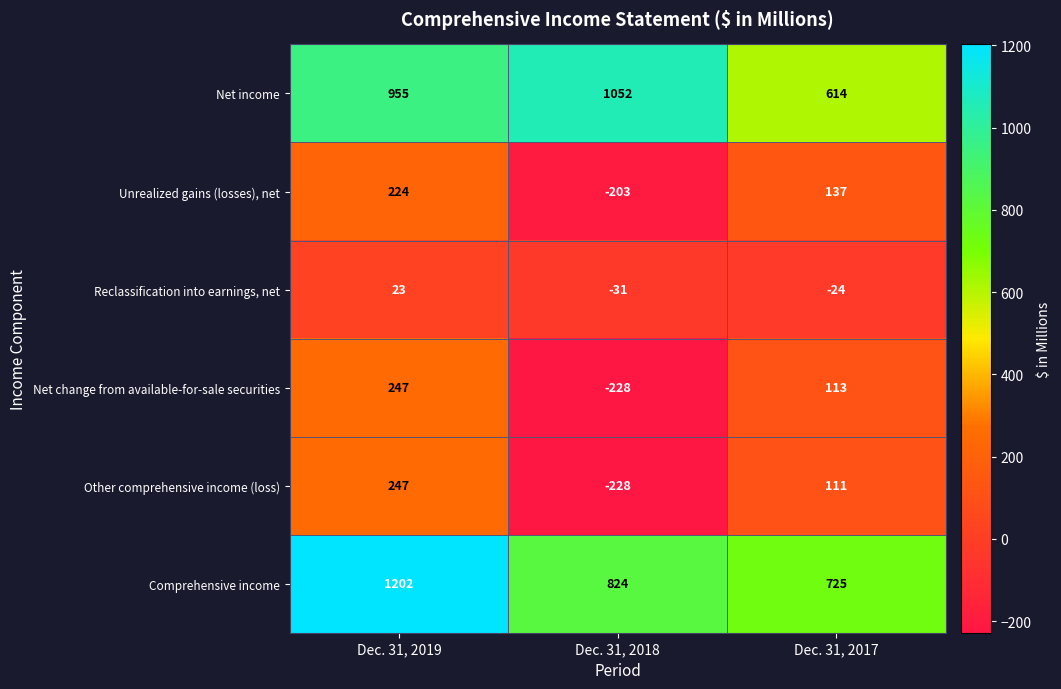

Which series has the largest total across all categories?

Comprehensive income